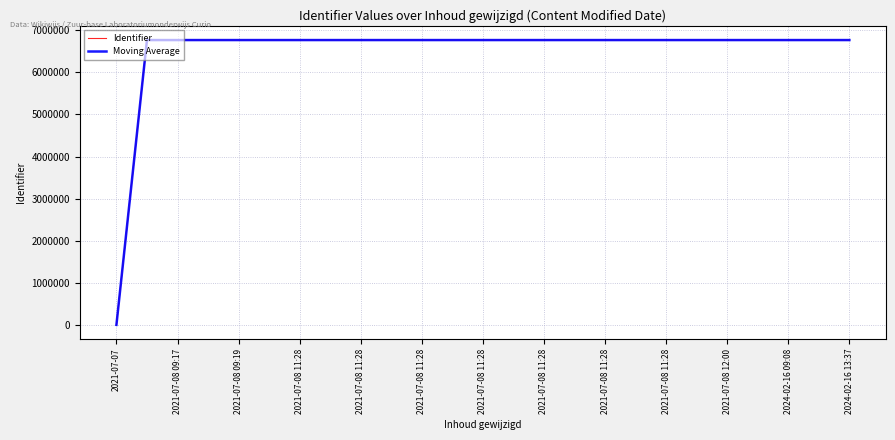

How many categories are shown in the chart?

25